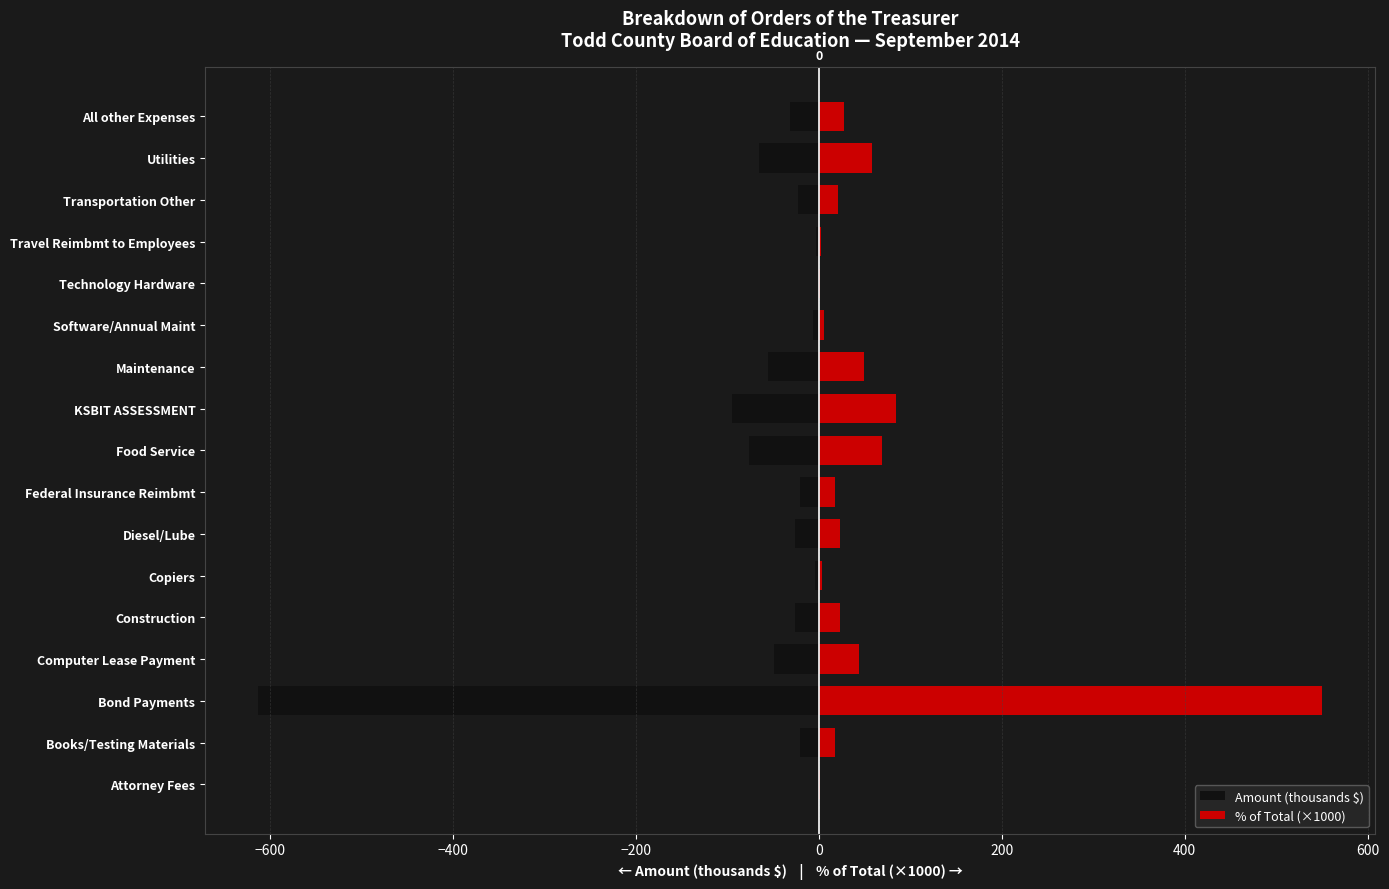

Are the bars grouped side by side (vs. stacked)?

Yes